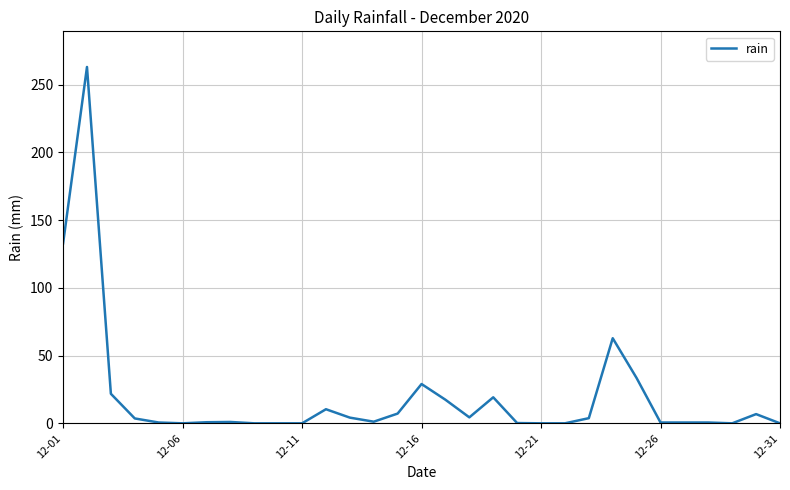

What is the value of the 8th point from the left?

1.0